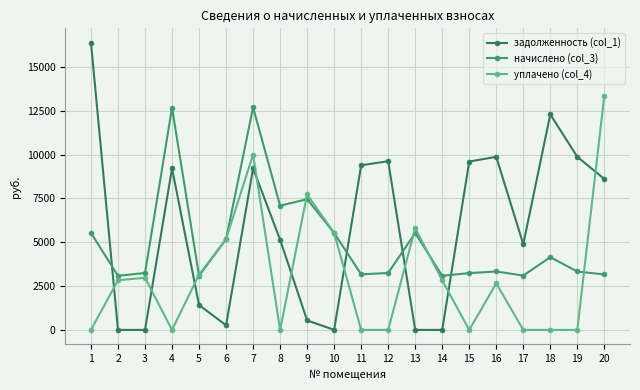

At 10, list the series in order from smallest to largest.

задолженность (col_1), уплачено (col_4), начислено (col_3)